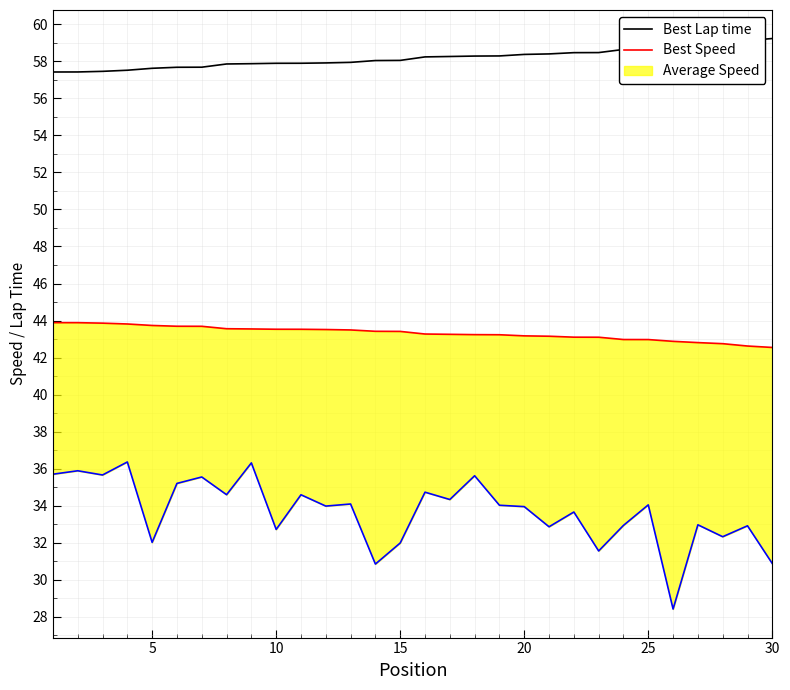

Is it true that Best Lap time equals 91.3 at 15?

False